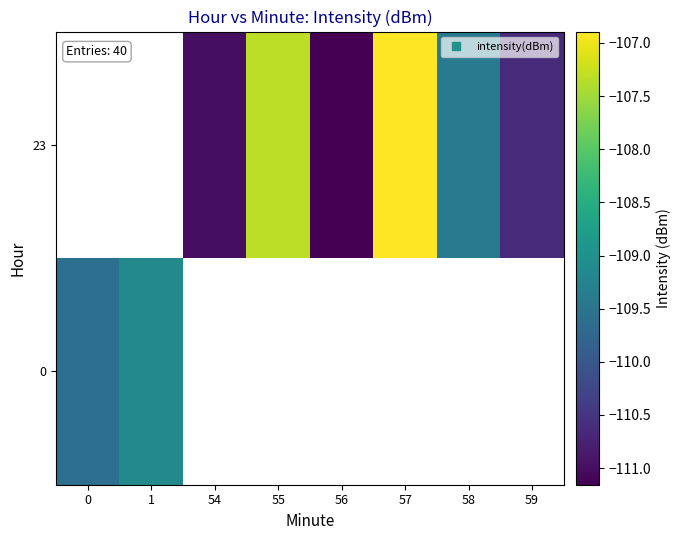

Is it true that 23 equals -184.3 at 59?

False